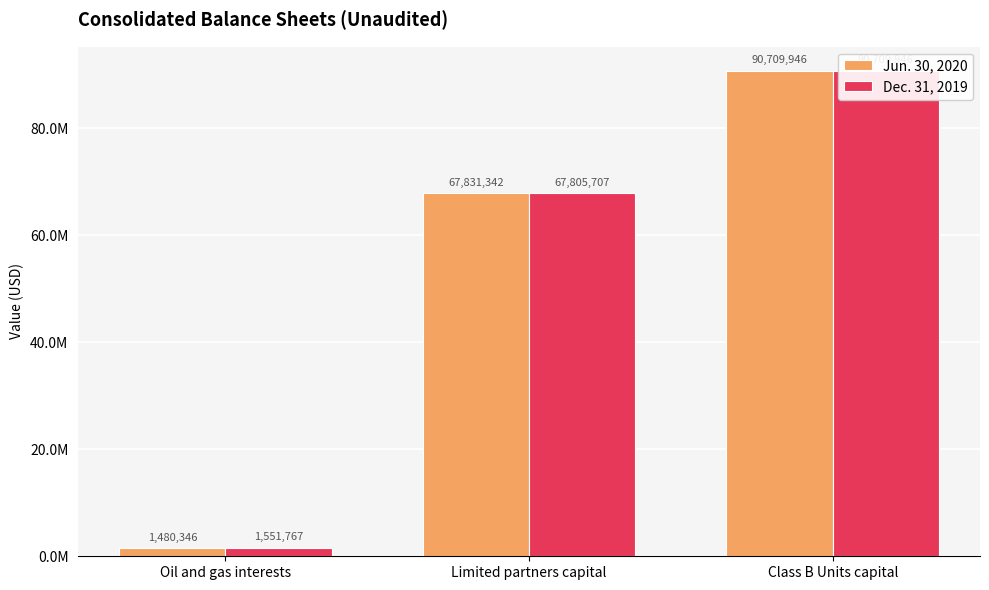

What is the difference between the maximum and minimum values in the Jun. 30, 2020 series?

89229600